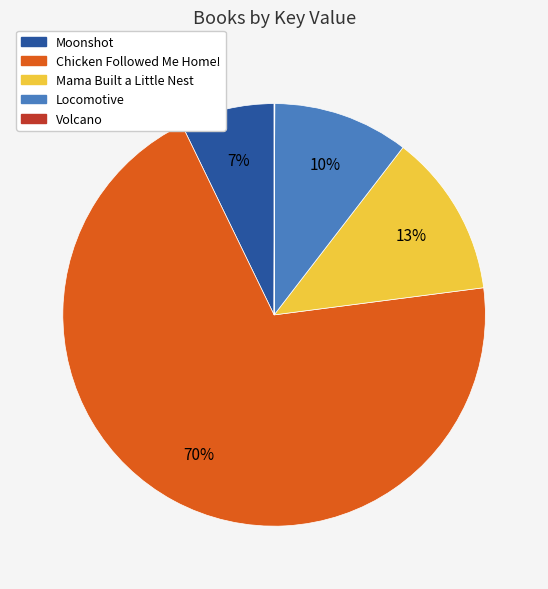

Is it true that Mama Built a Little Nest is 13% of the pie?

True